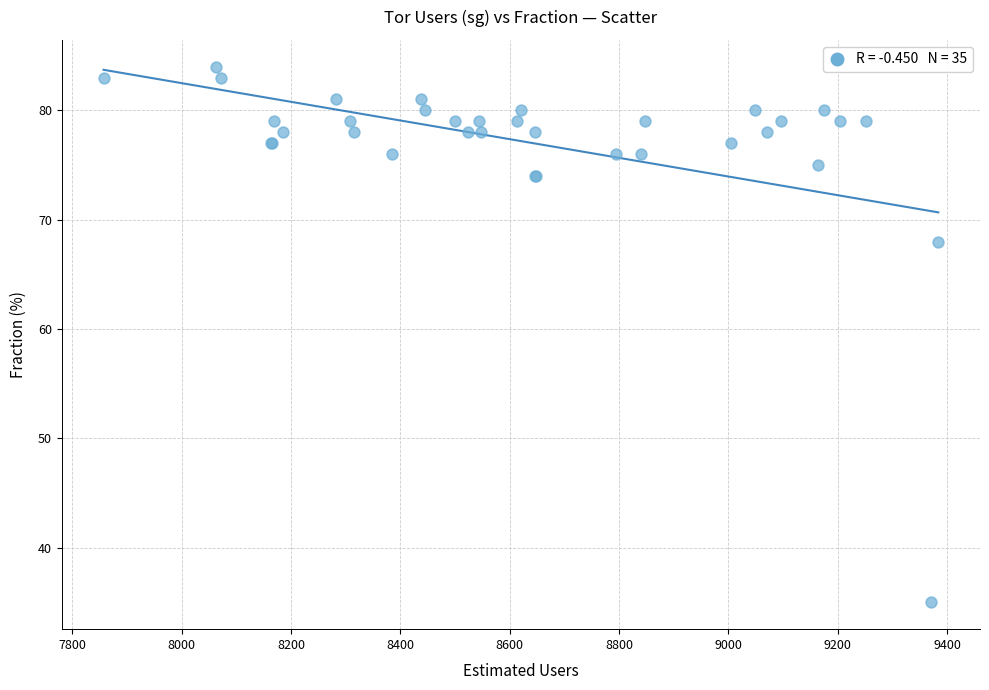

What Y value in the scatter plot is closest to 59?

68